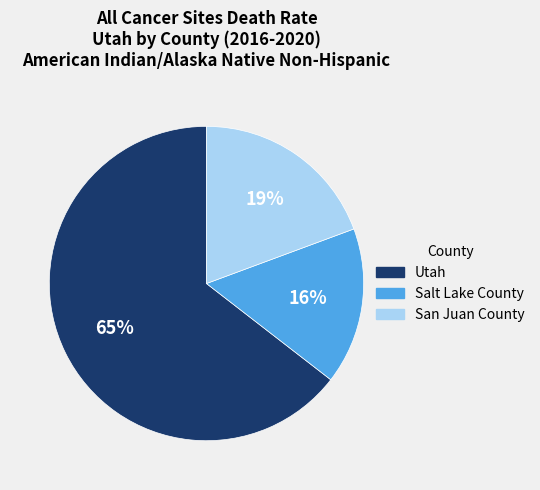

Which category has the smallest portion of the pie?

Salt Lake County